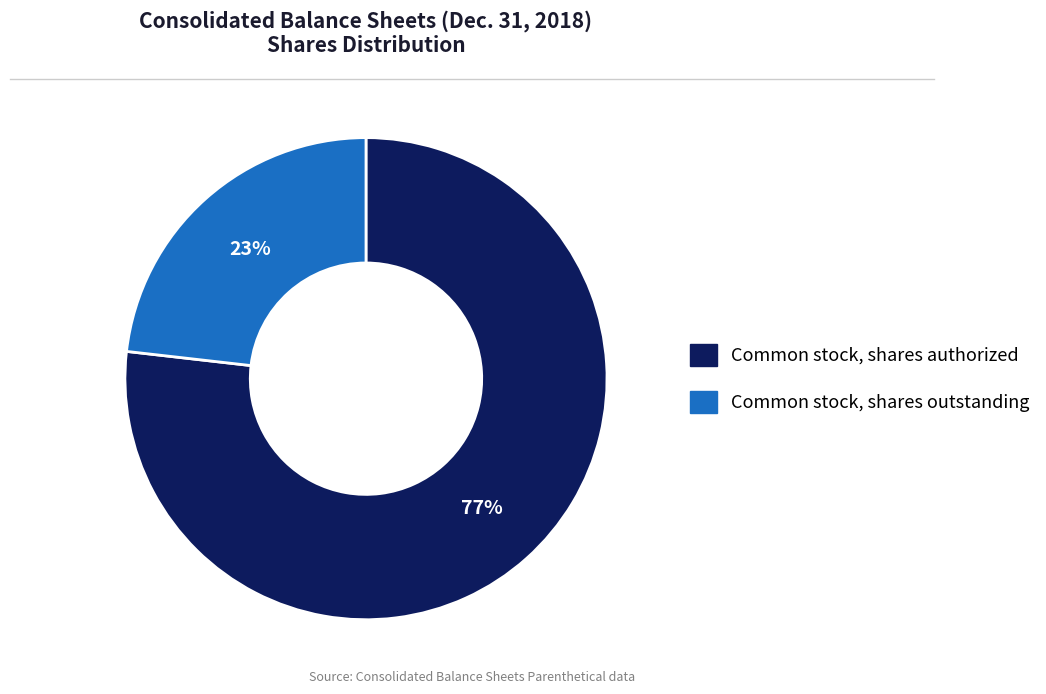

Is there any slice that represents more than half of the pie?

Yes